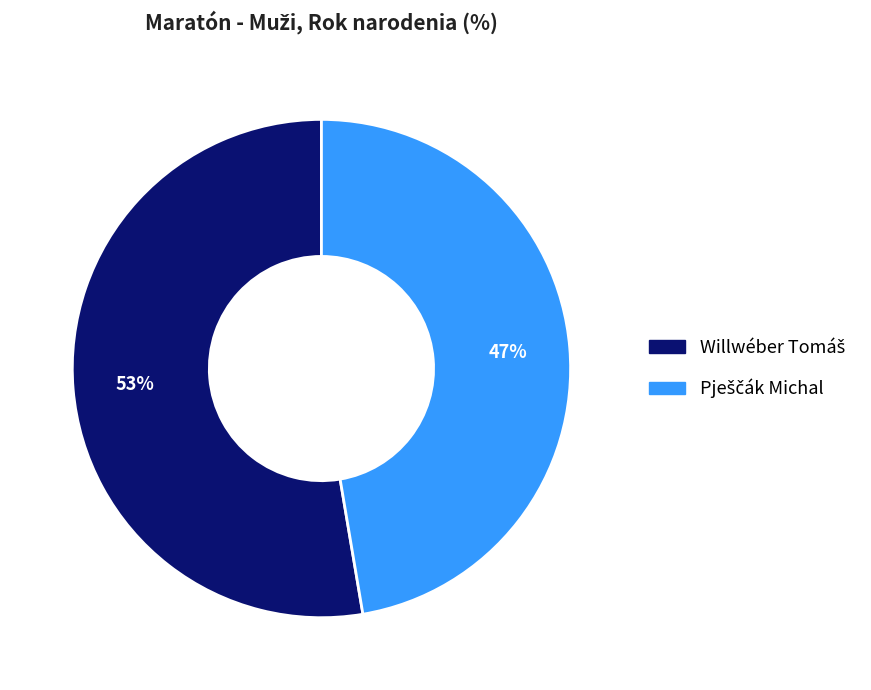

Is there any slice that represents more than half of the pie?

Yes